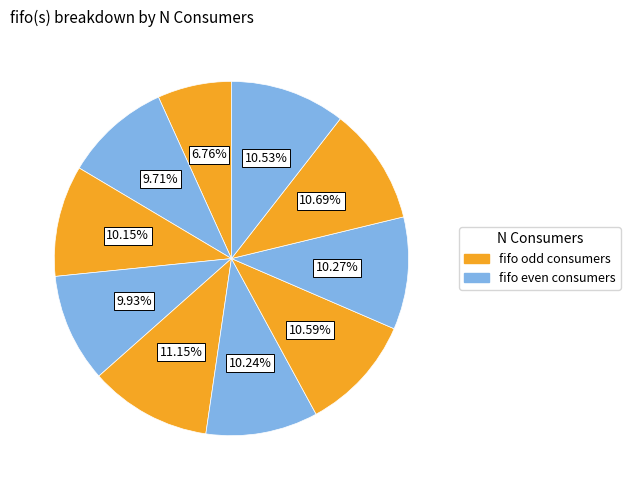

Is there a majority slice in this chart?

No